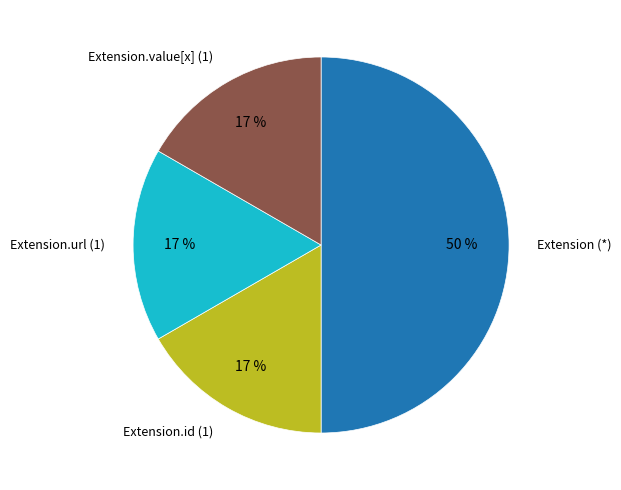

Count the number of slices in the pie.

4